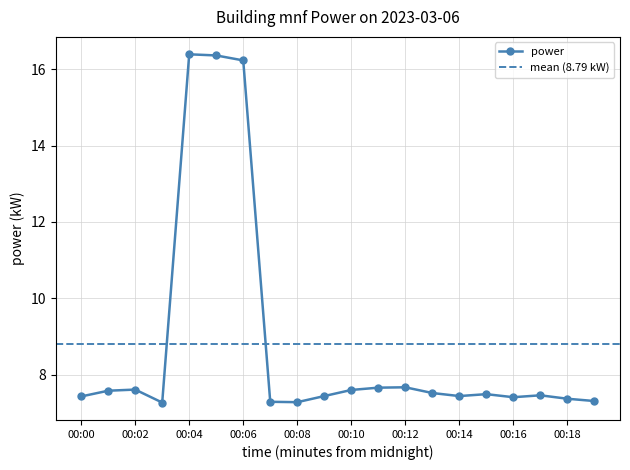

True or false: there are more than 1 points higher than both neighbors.

True